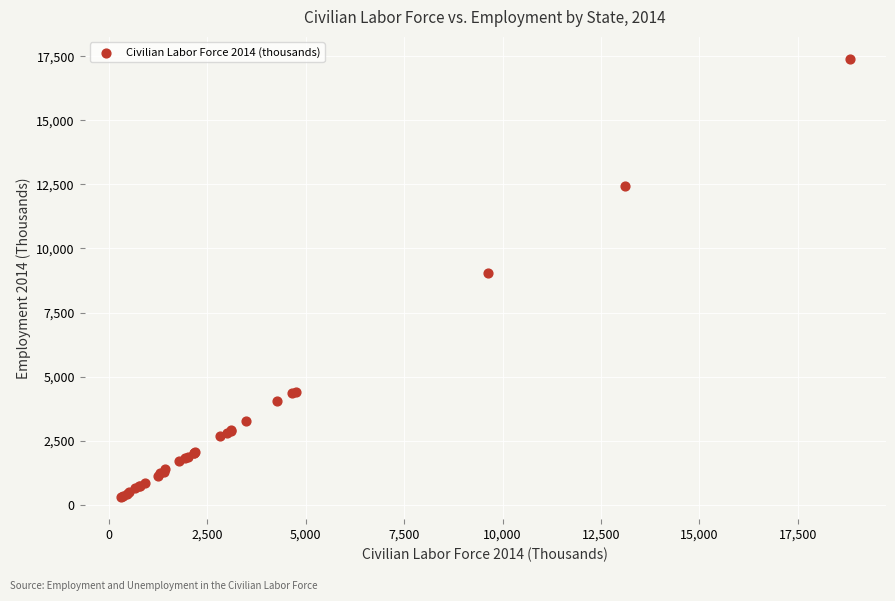

What Y value in the scatter plot is closest to 8845?

9034.2